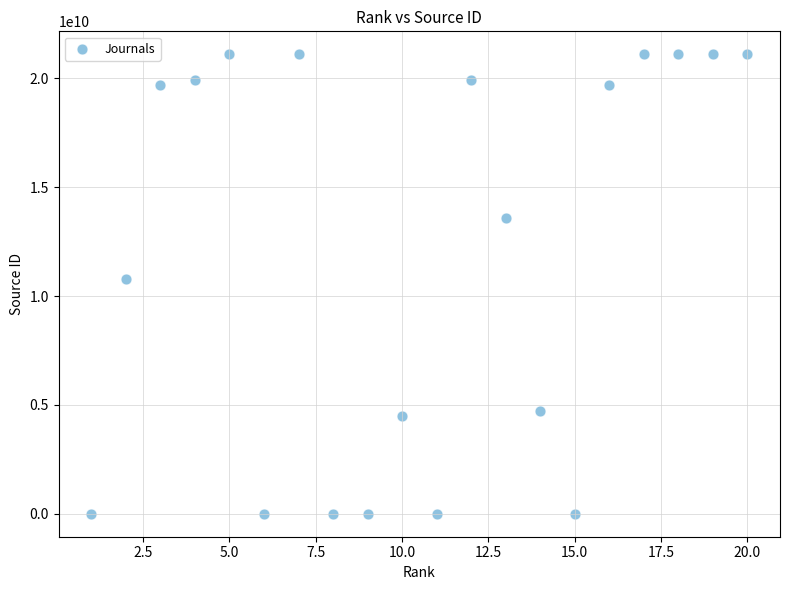

What is the range of Y values (max minus min)?

21101024691